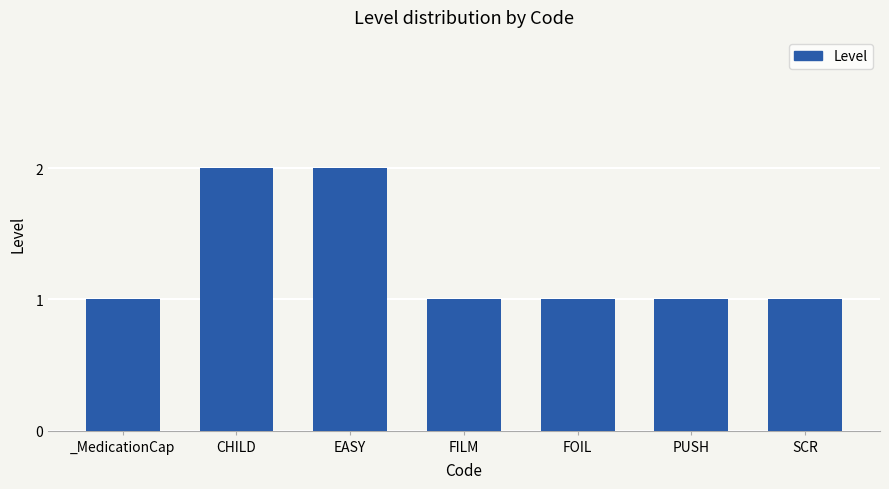

Count the values in the range 1 to 2.

7